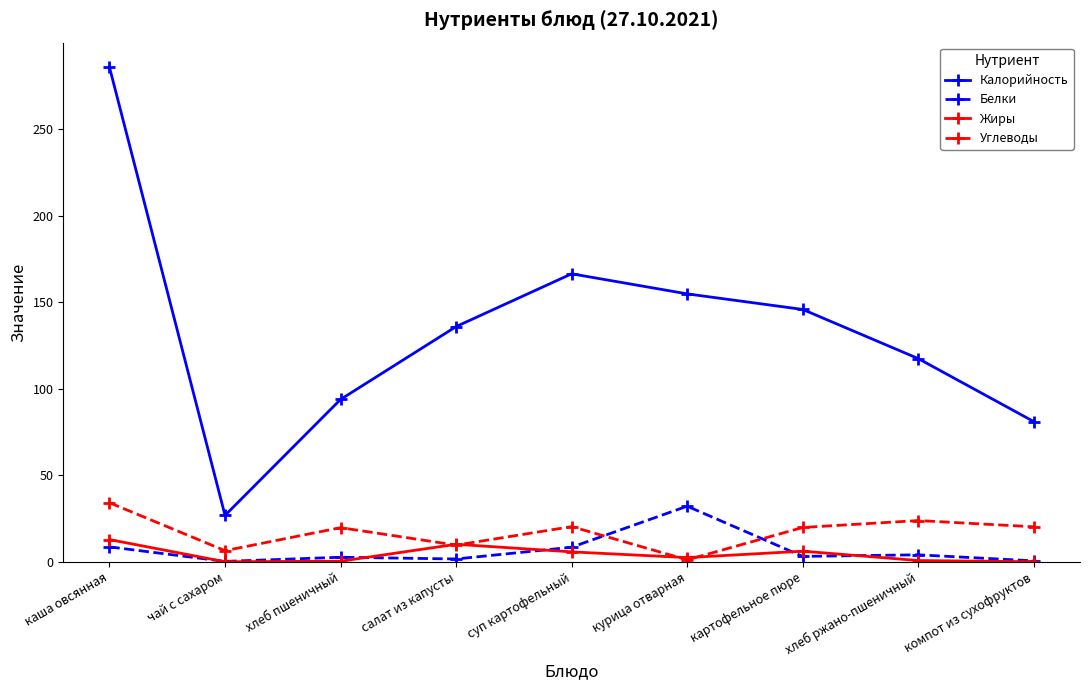

Which category has the highest value in the Калорийность series?

каша овсянная